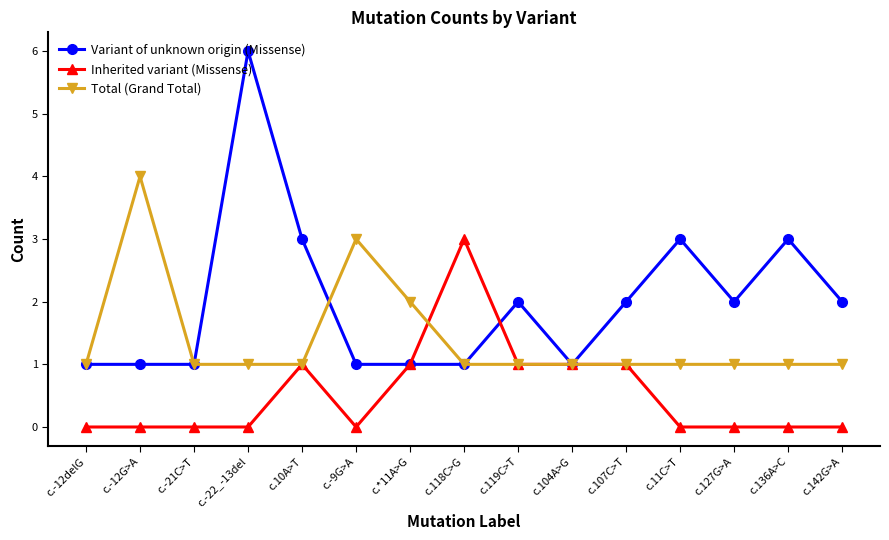

At which category is the sum across all series the highest?

c.-22_-13del